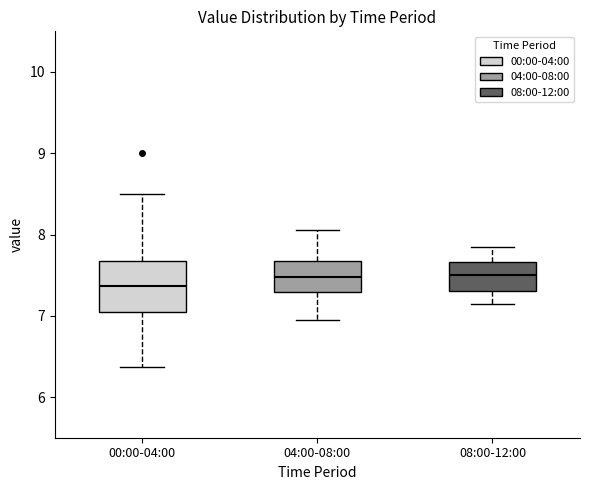

Where is the lower edge of the box for 08:00-12:00 on the y-axis? The values are not printed on the chart, so give them approximately, as read against the axis.

7.3